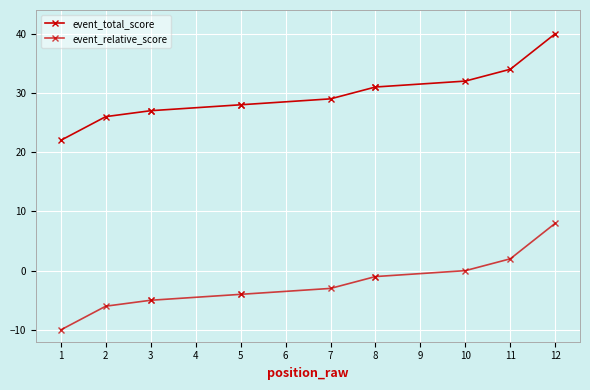

True or false: event_total_score and event_relative_score cross at least once.

False